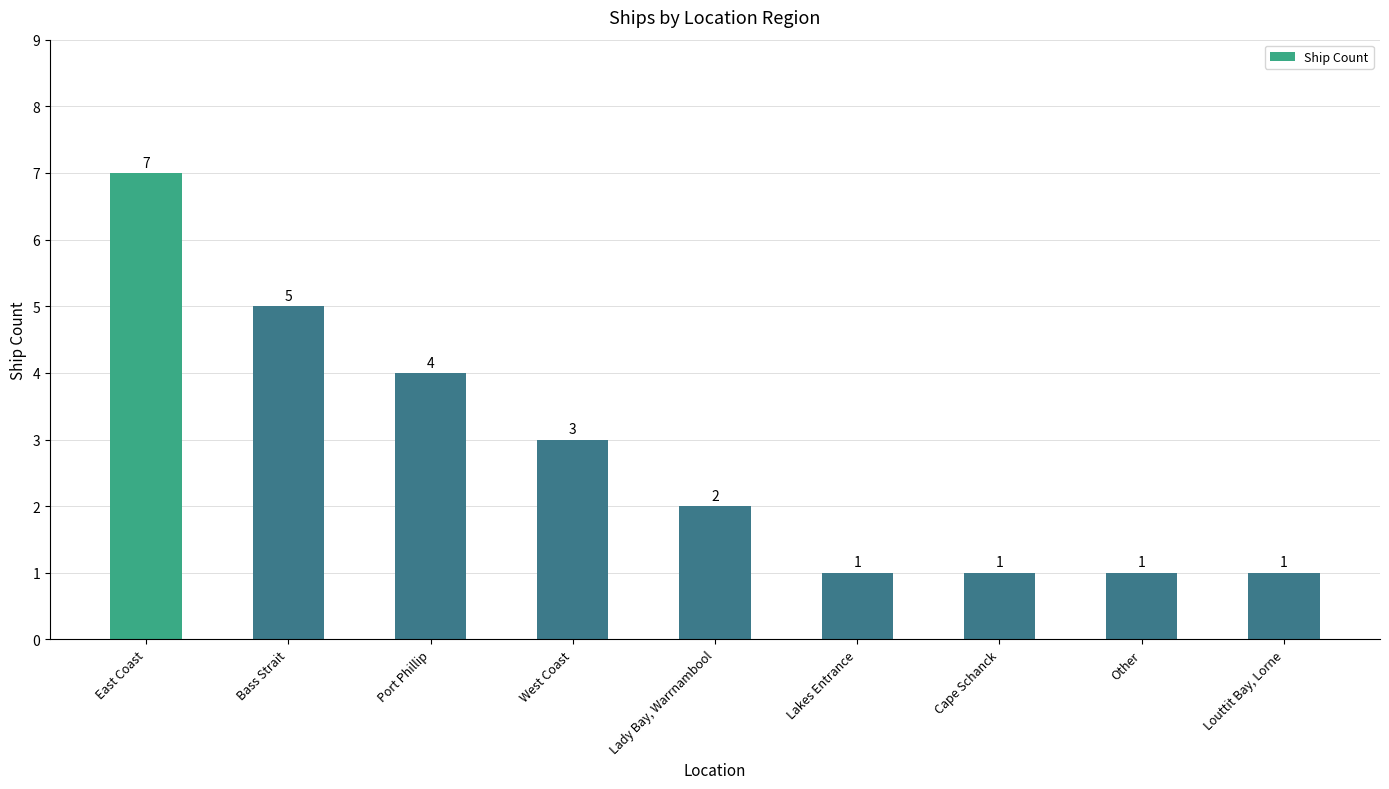

Approximately how many times larger is the value at Lakes Entrance compared to Lady Bay, Warrnambool?

0.5